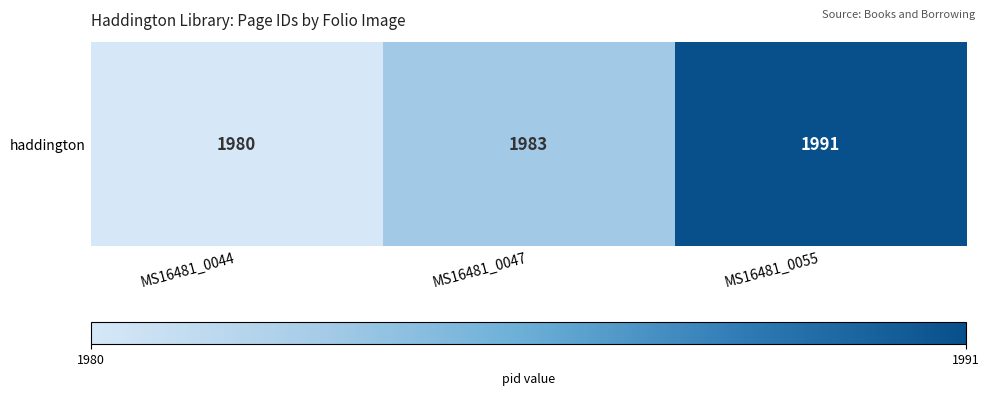

Between MS16481_0055 and MS16481_0044, which is larger?

MS16481_0055